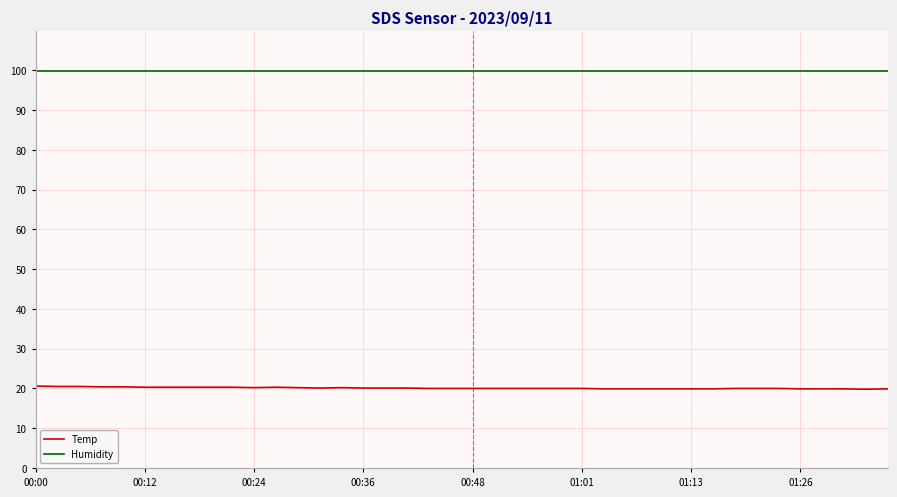

Which series has the largest total across all categories?

Humidity